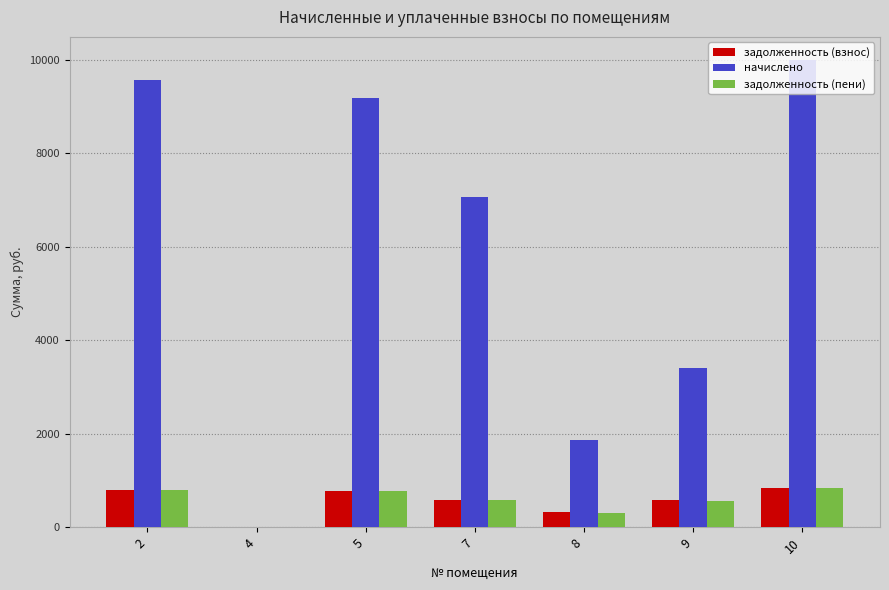

What is the difference between the highest and lowest values at 10?

9164.2